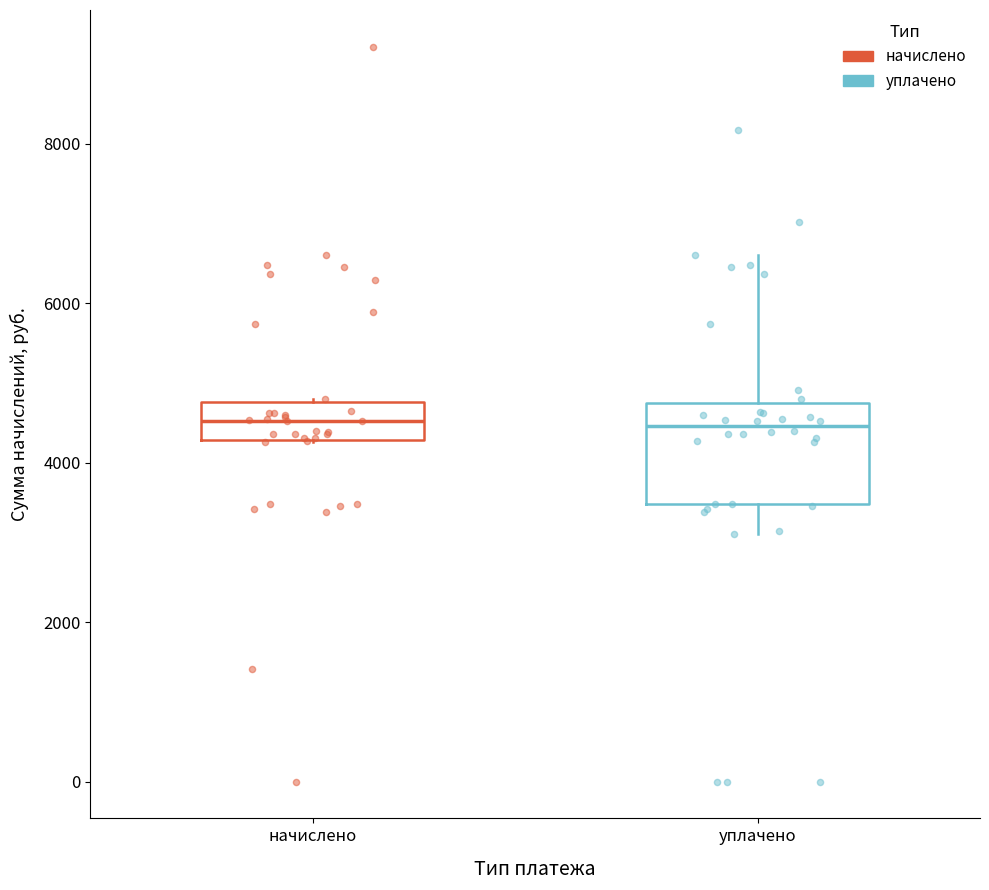

Reading left to right, transcribe this box plot: for each box, give where its median line is, the range the box spans, and where its two whiskers end, as read against the y-axis. The values are not printed on the chart, so give them approximately, as read against the axis.

начислено: median 4600, box 4200 to 4800, whiskers 4200 to 4800
уплачено: median 4400, box 3400 to 4800, whiskers 3200 to 6600